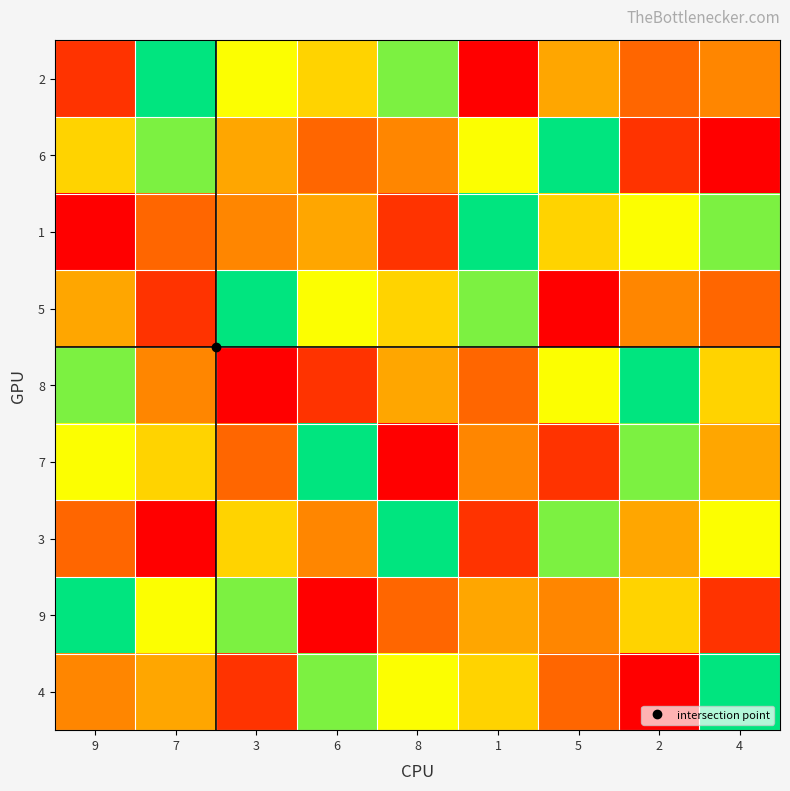

What is the minimum value shown in the chart?

1